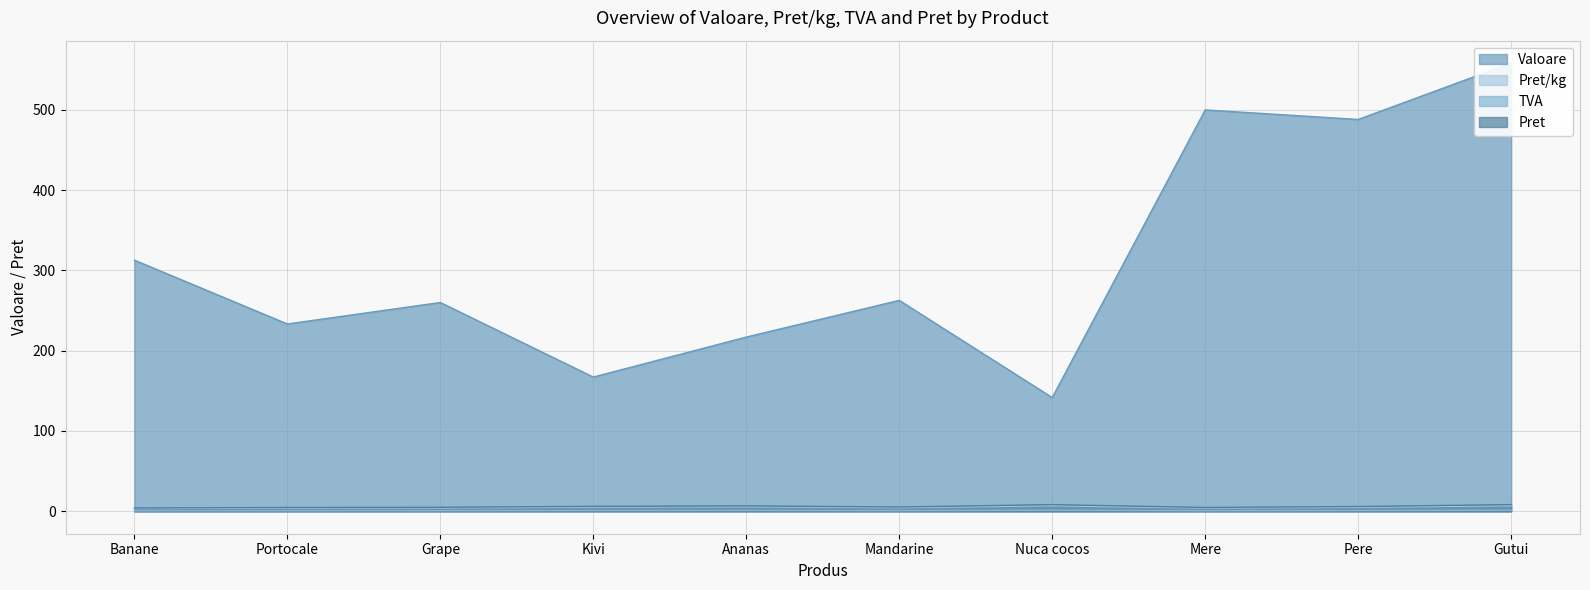

The value of TVA at Grape is 0.8. True or false?

True